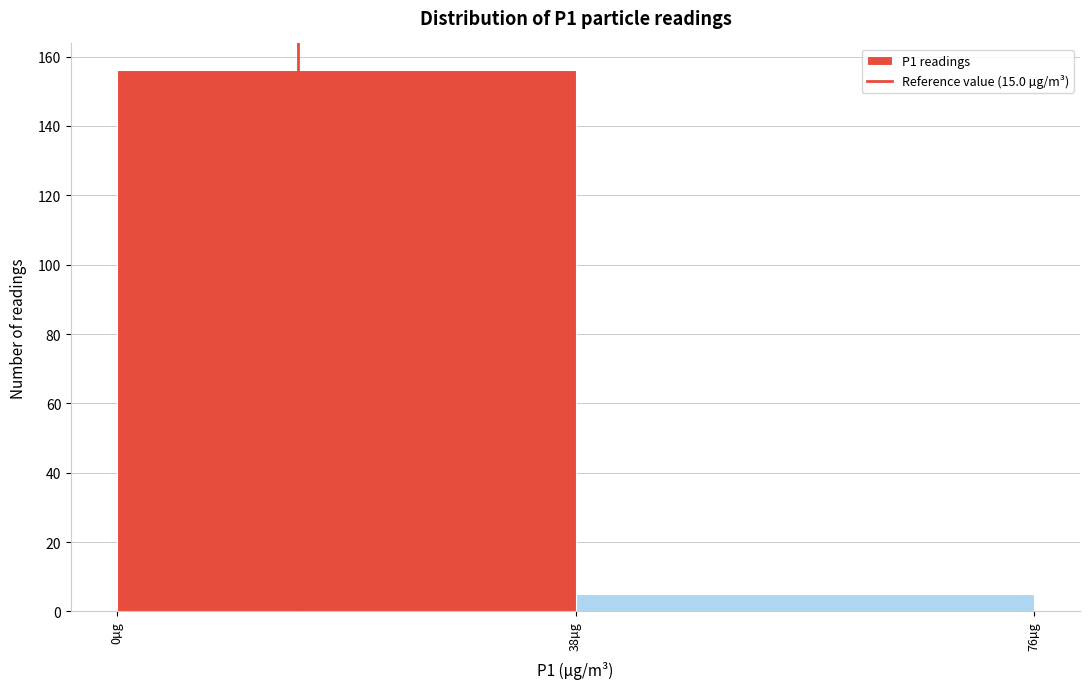

Reading left to right, list every bar in this chart as the range it spans on the x-axis followed by its height. Neither the bar edges nor the heights are printed on the chart, so give them approximately, as read against the axes.

0 to 38: 156
38 to 76: 6